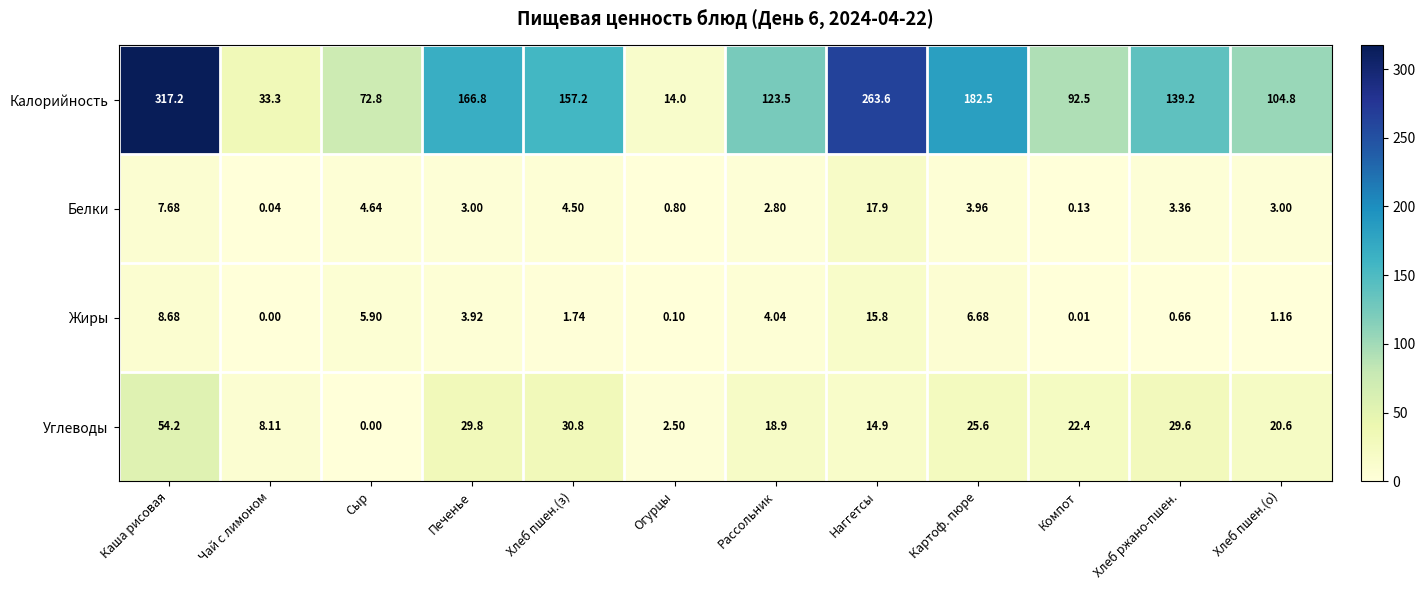

At how many categories does at least one series exceed 2?

12